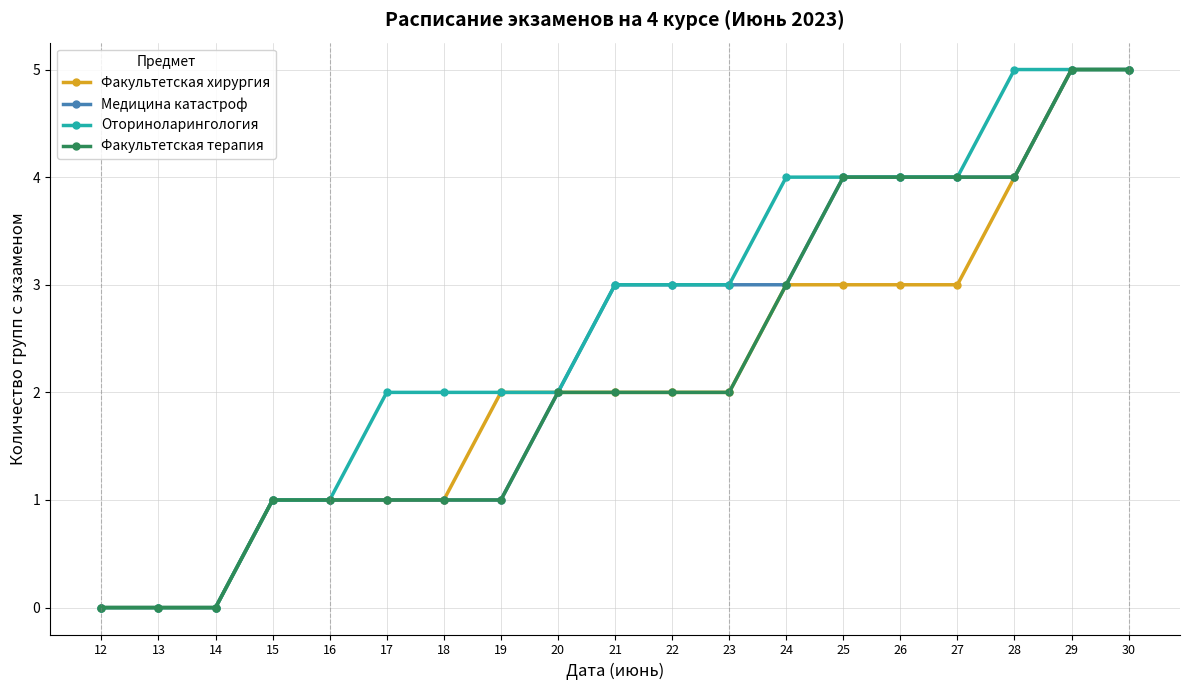

Count the number of data series in this chart.

4